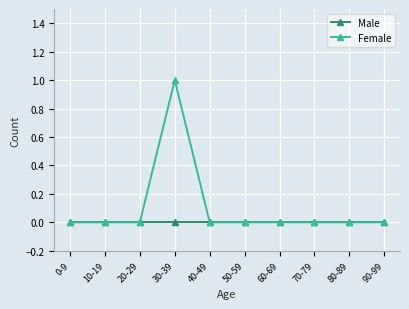

List the series in order of their overall mean, lowest first.

Male, Female